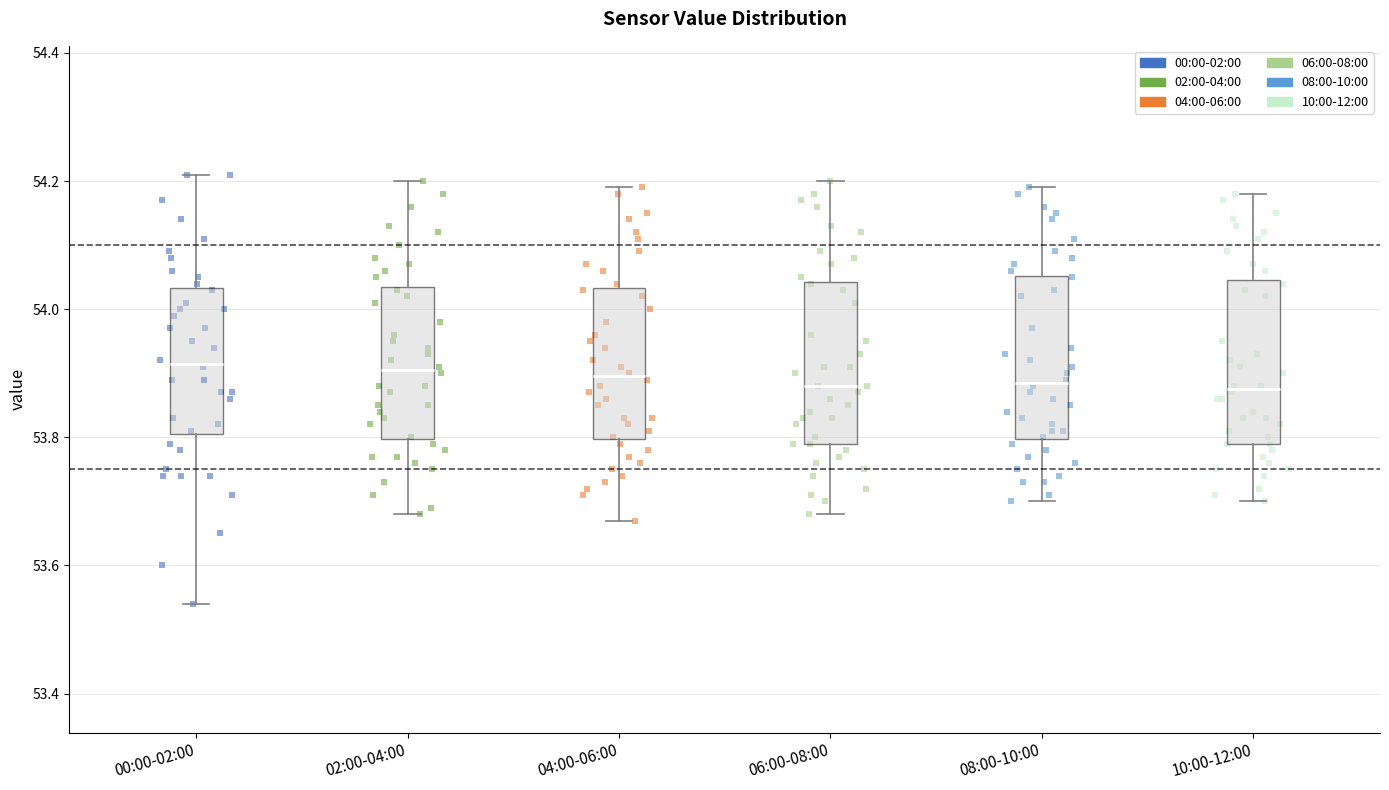

Where does the lower whisker of the box for 10:00-12:00 end on the y-axis? The values are not printed on the chart, so give them approximately, as read against the axis.

53.70